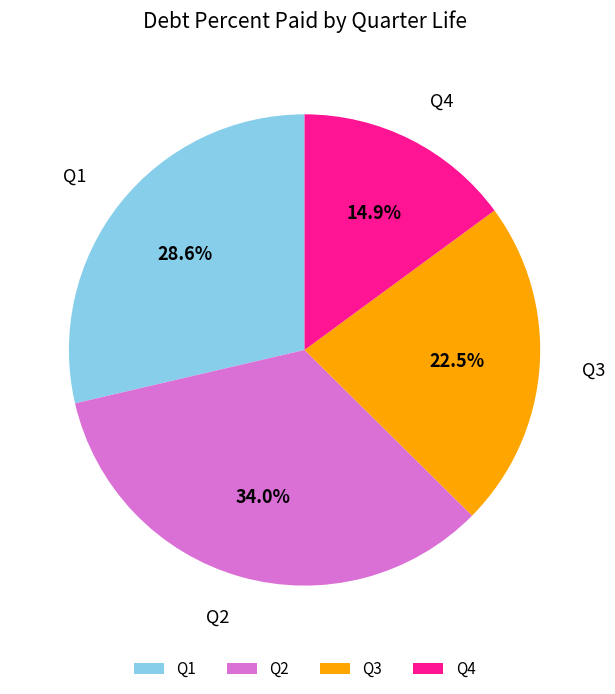

What portion of the pie excludes Q4?

85.1%